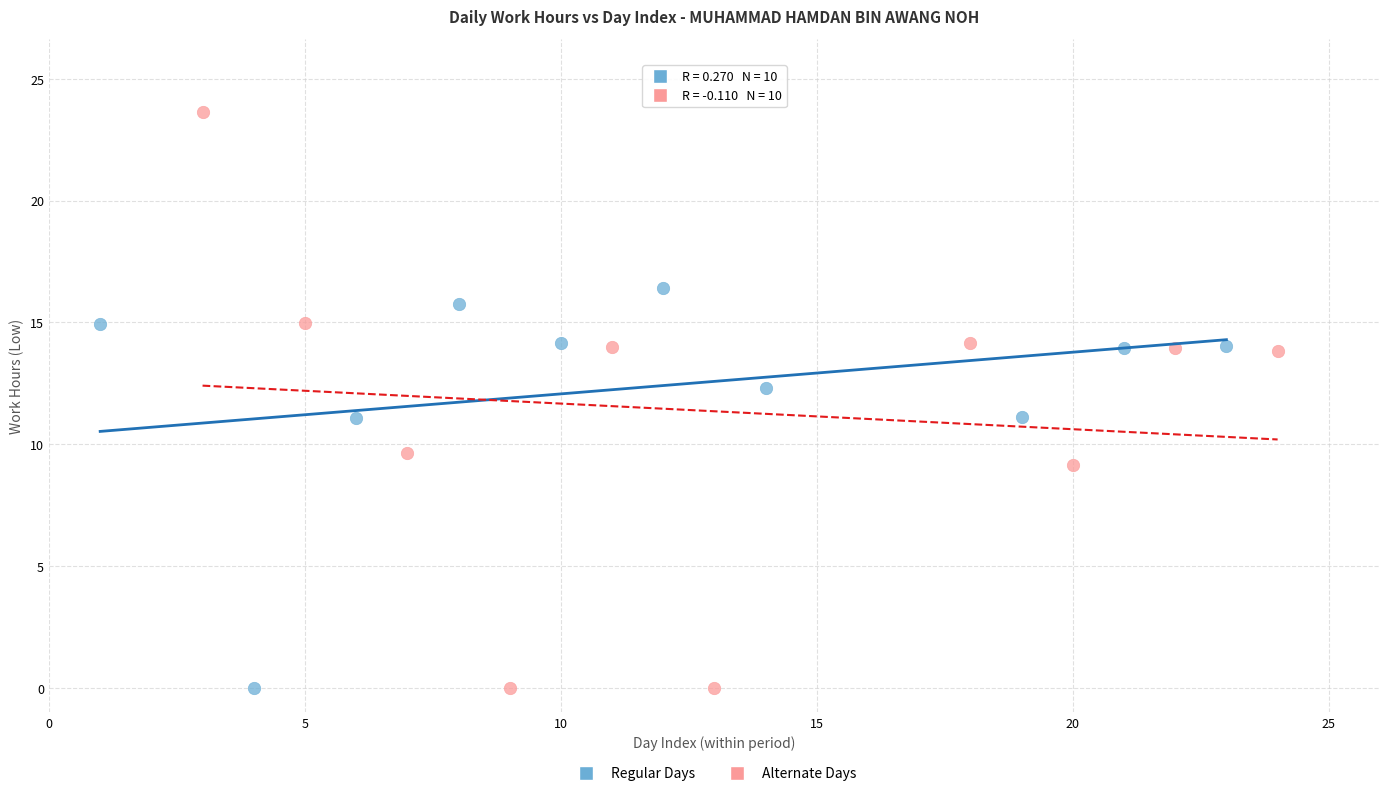

Which series contains the highest Y value?

Alternate Days